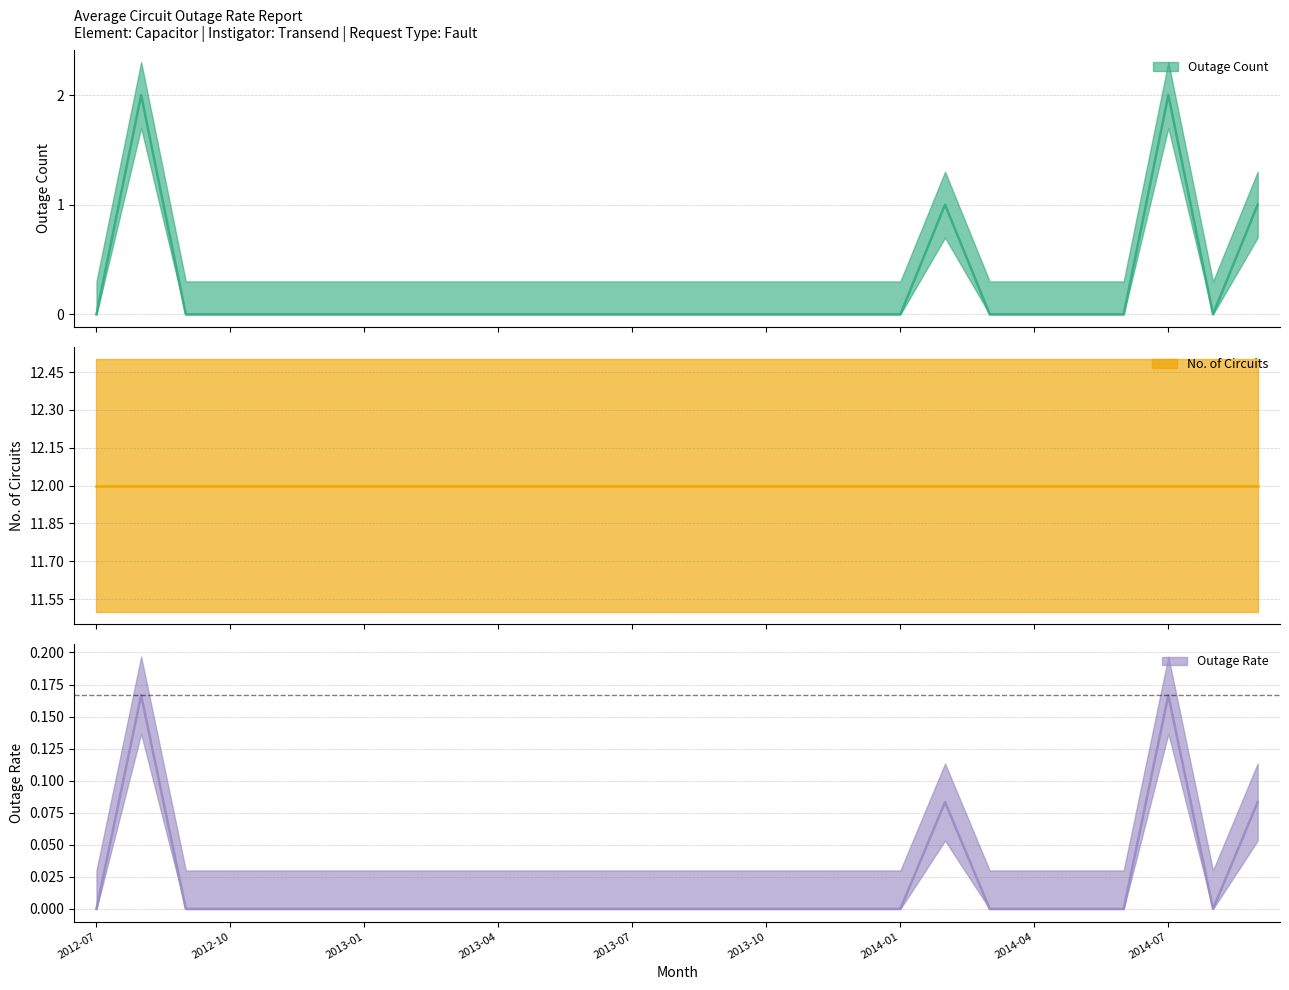

The Outage Count series shows -1.0 at 2013-07. True or false?

False